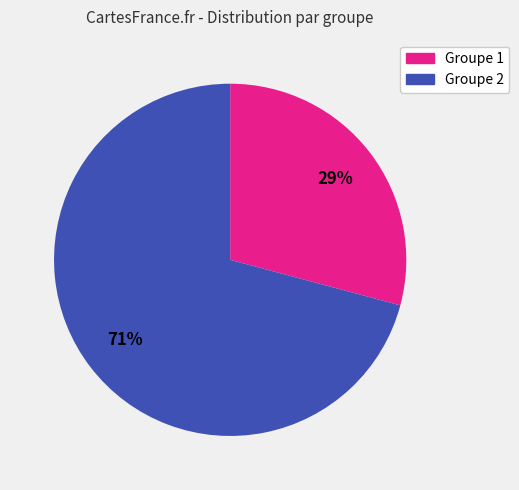

Does any single category account for the majority?

Yes